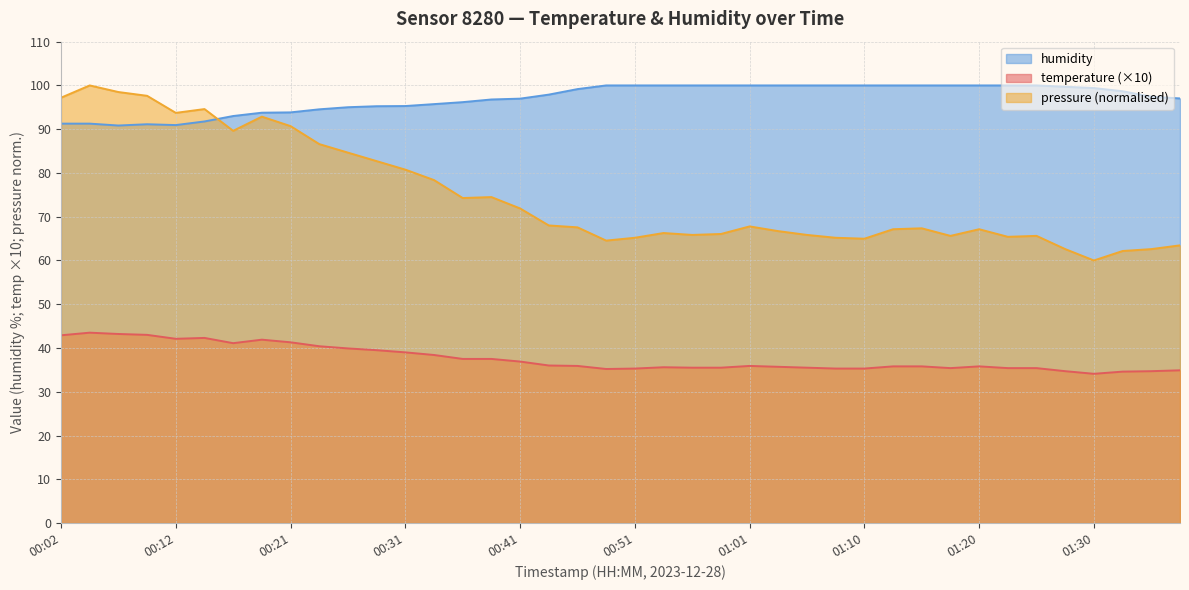

Is the value of temperature at 01:03 greater than the value of humidity at 00:56?

No